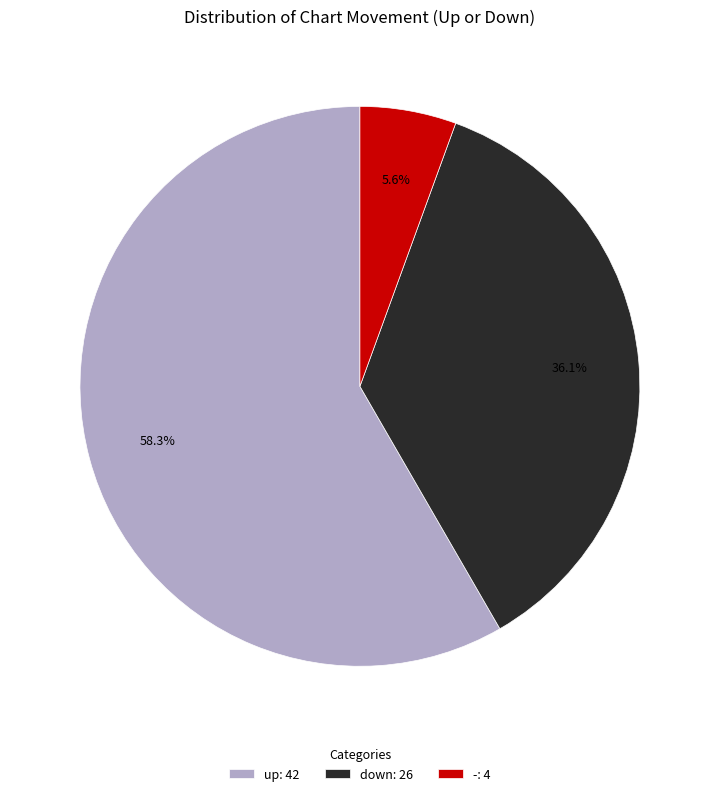

What percentage is the down slice, to the nearest percent?

36%